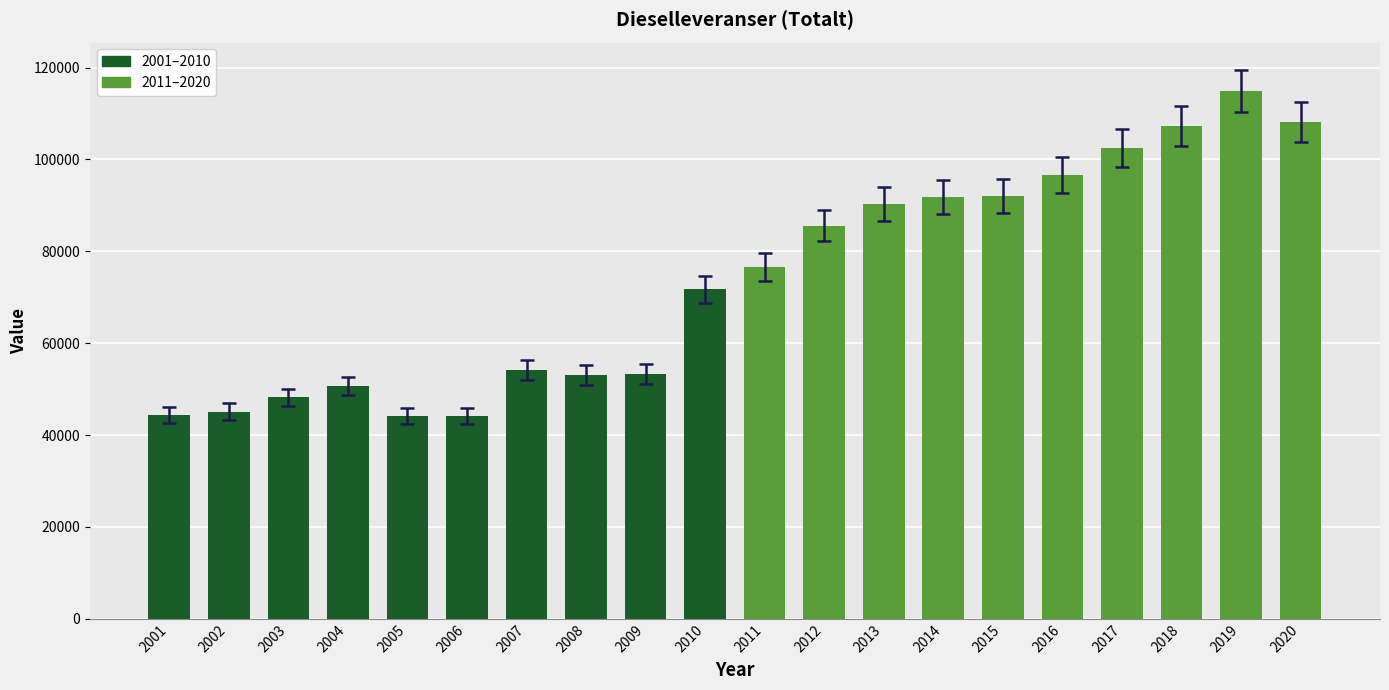

The value at 2011 is 17752. True or false?

False